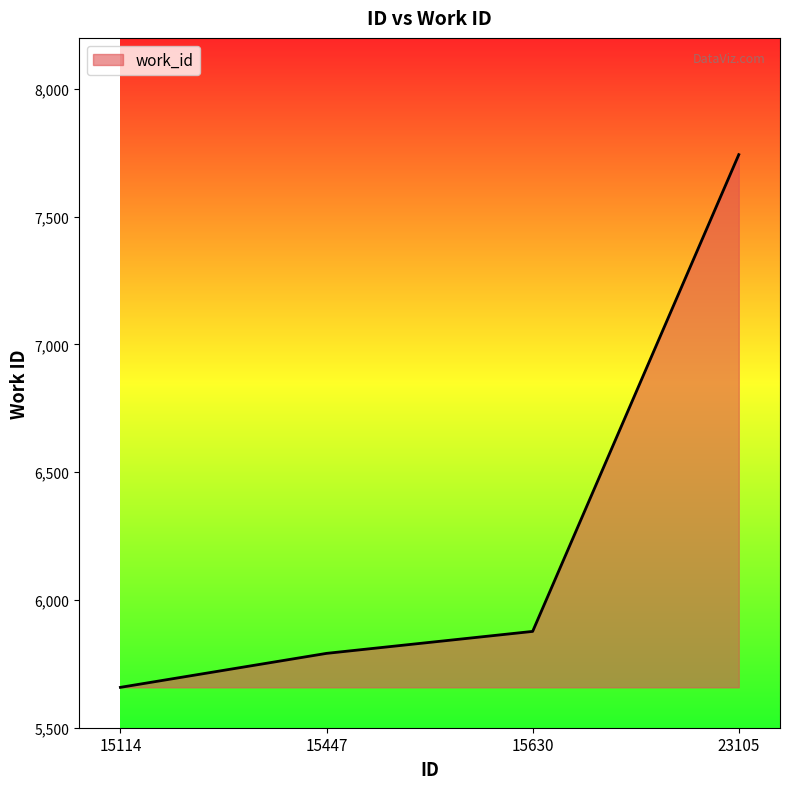

True or false: the data has more than 2 interior local peaks.

False